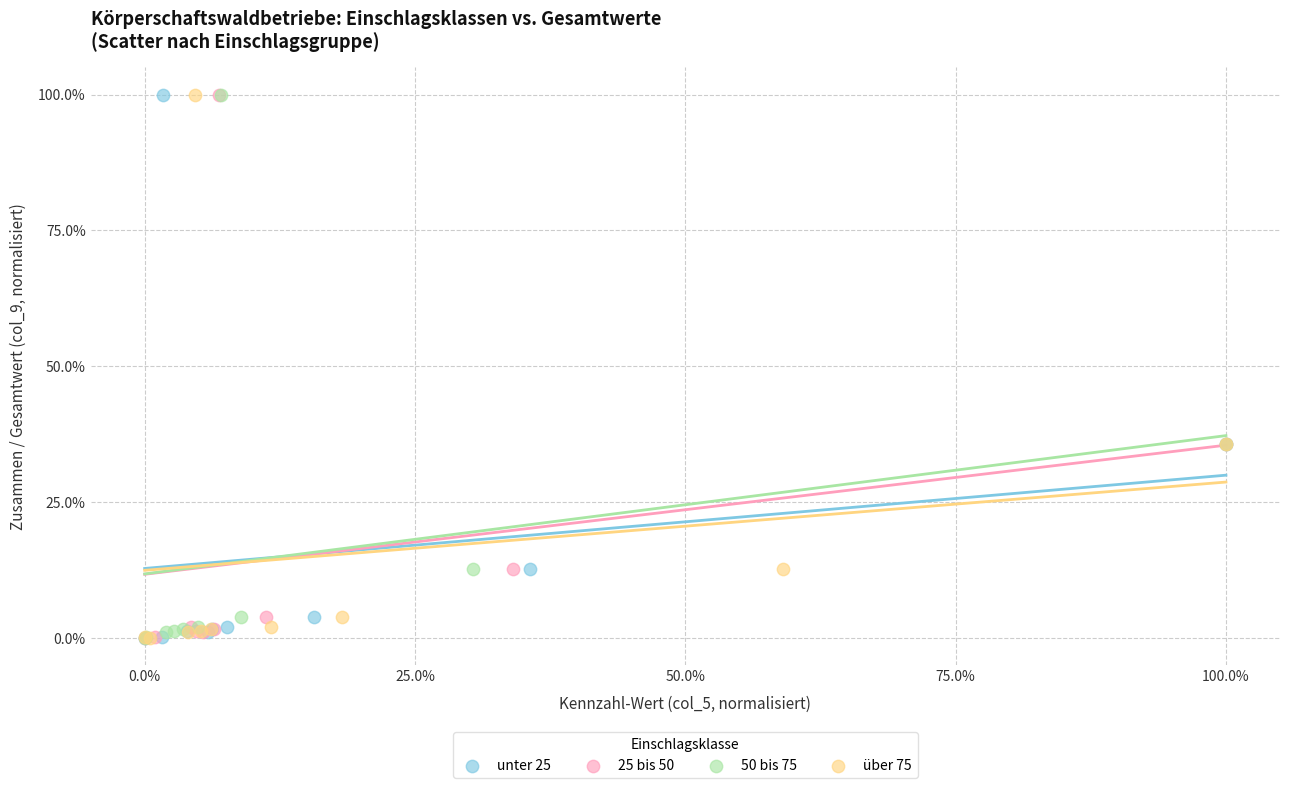

What are all the series names shown in the legend?

unter 25, 25 bis 50, 50 bis 75, über 75